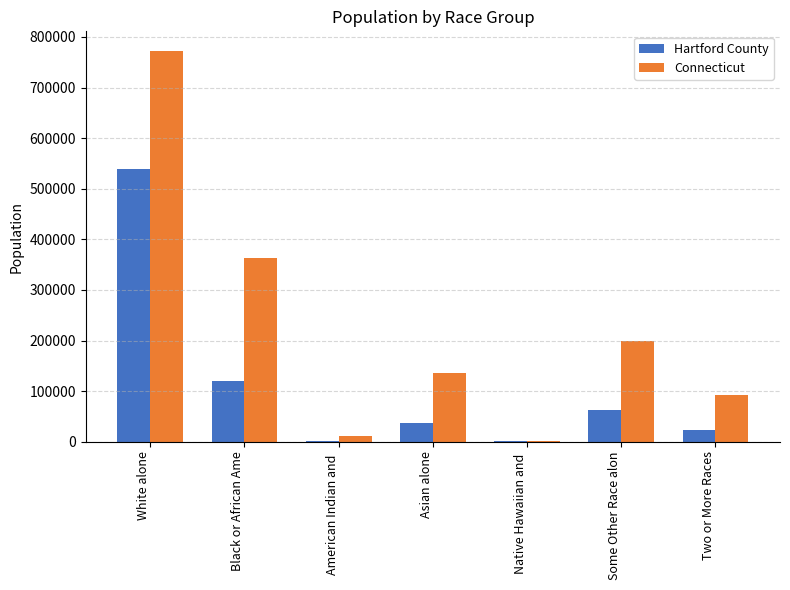

The value of Connecticut at American Indian and  is 11256. True or false?

True